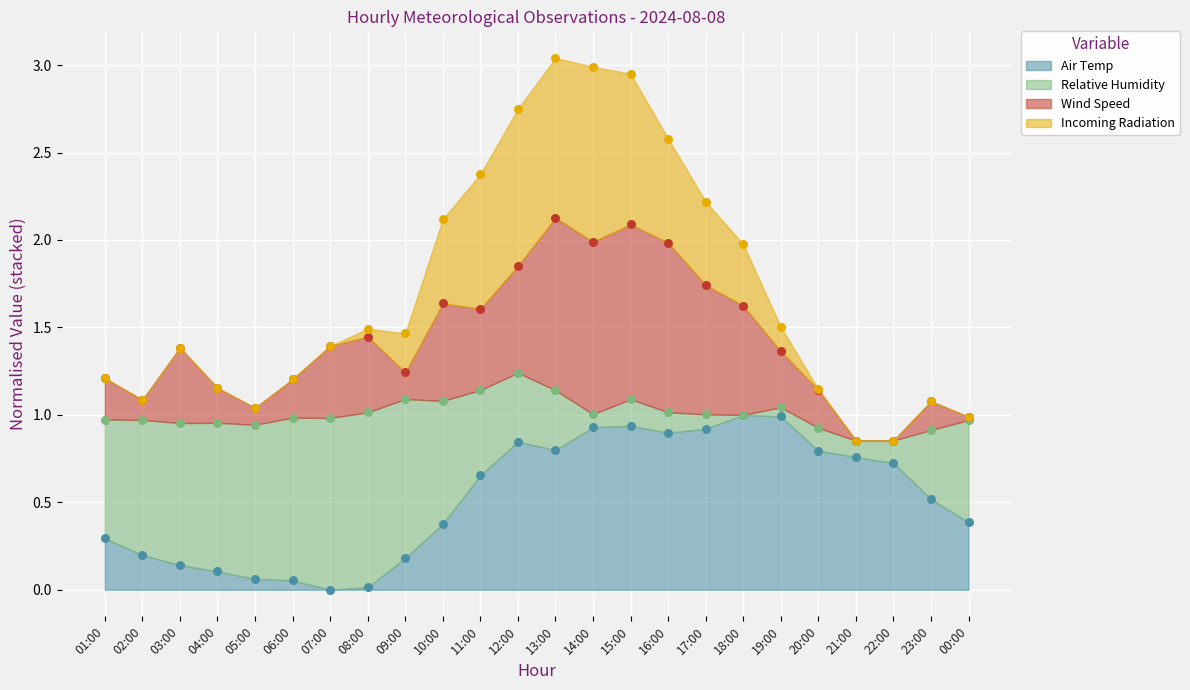

Which series has the widest spread of Y values?

Wind Speed